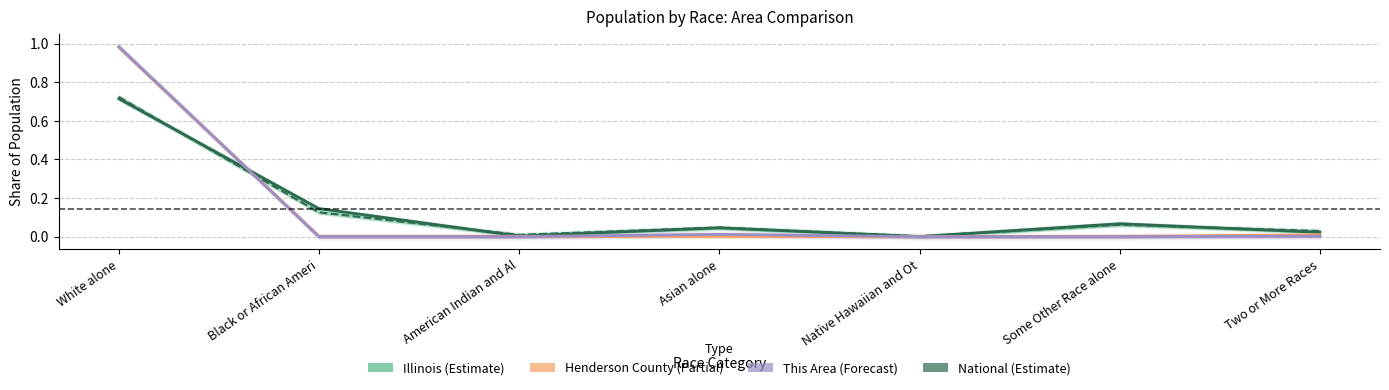

Between which two adjacent categories do National (Estimate) and Henderson County (Partial) first intersect?

White alone and Black or African Ameri